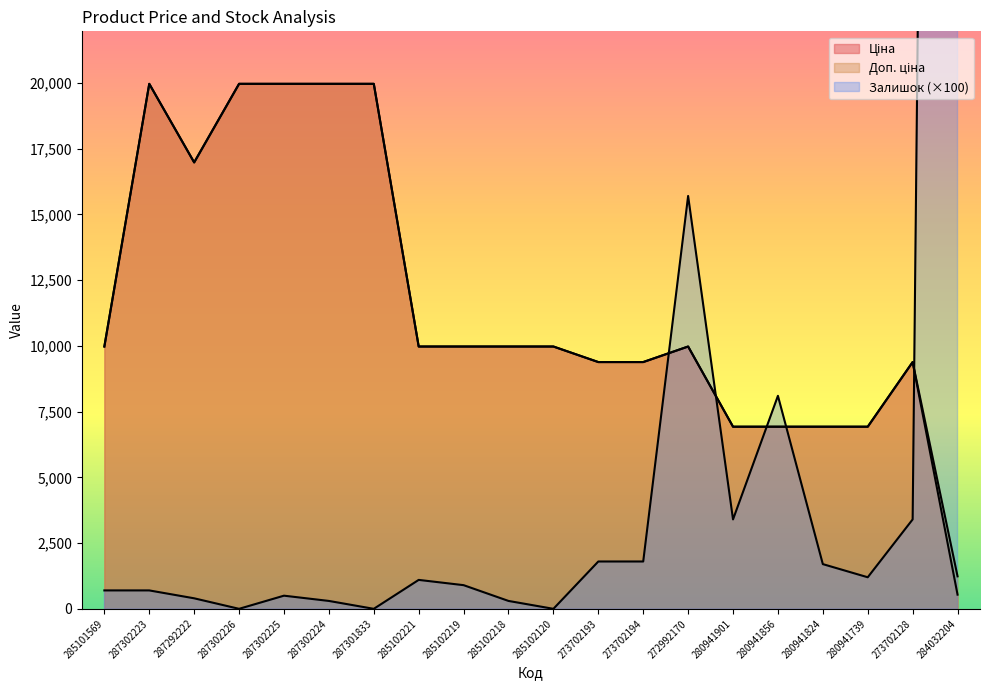

What is the greatest value displayed?

167700.0